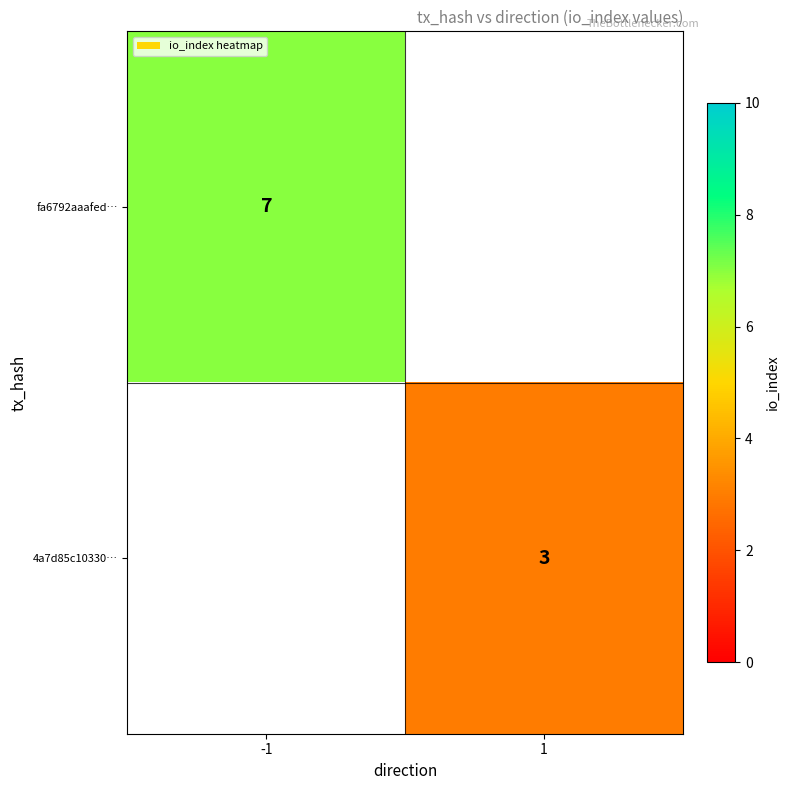

How many series are shown in this chart?

2